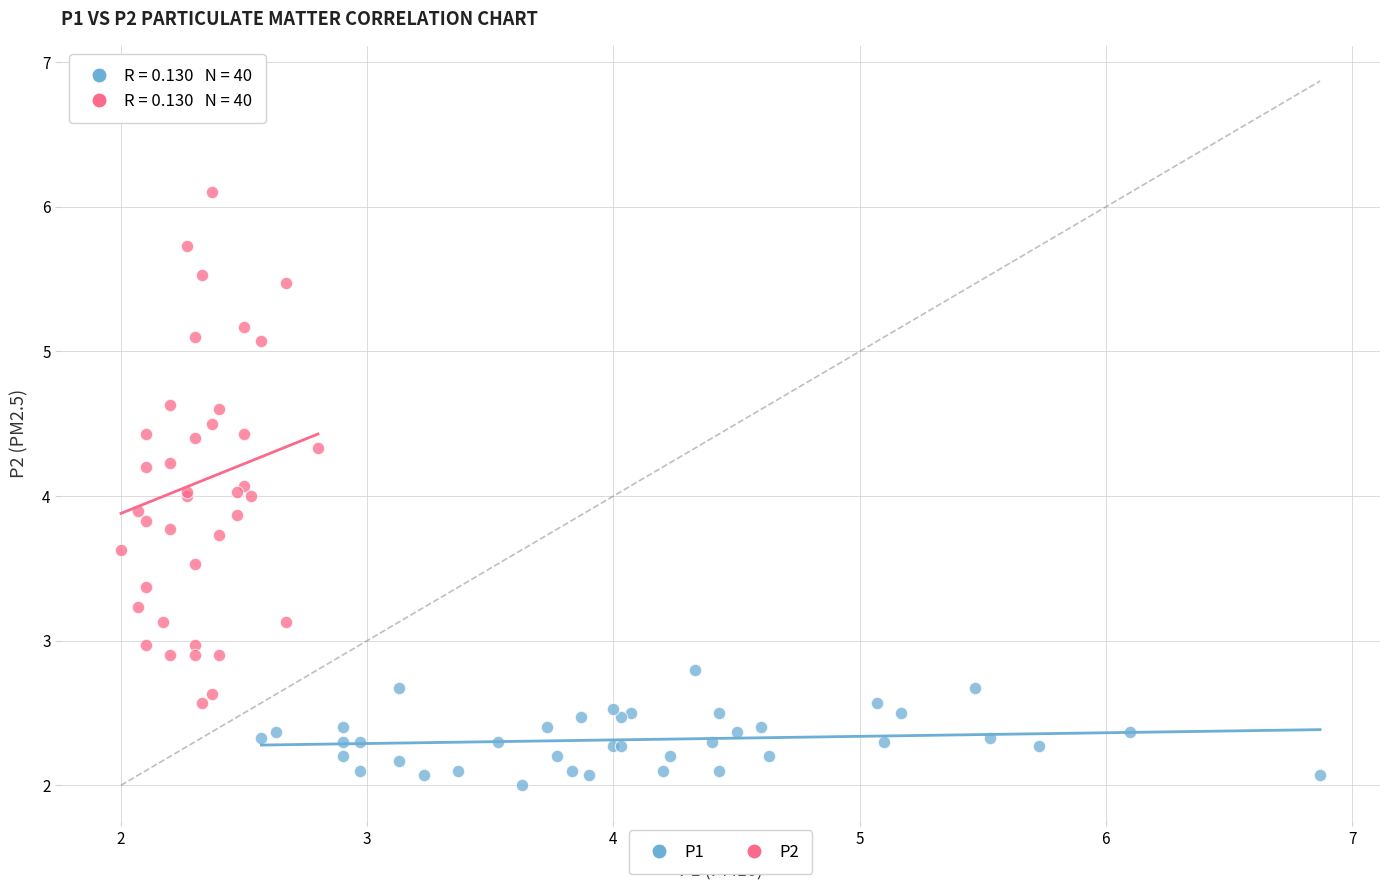

Which series reaches the minimum Y coordinate?

P1